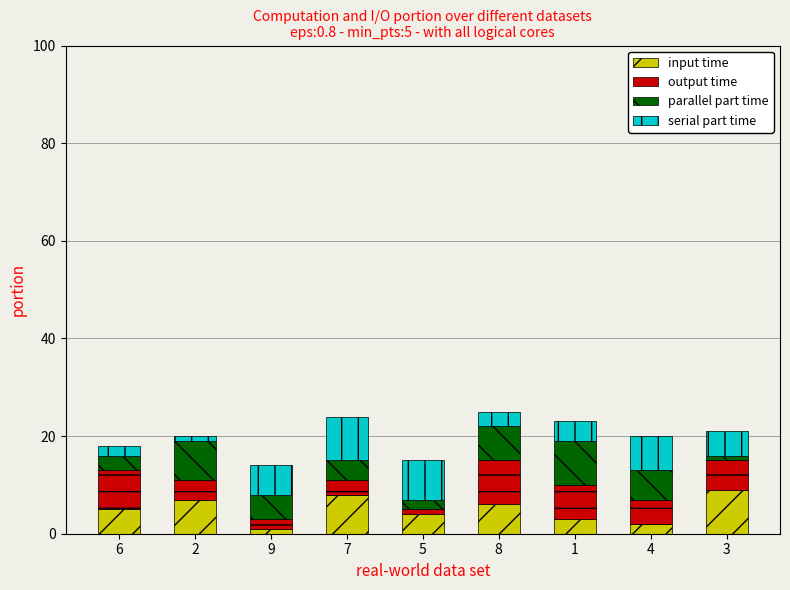

The input time series shows 13 at 2. True or false?

False